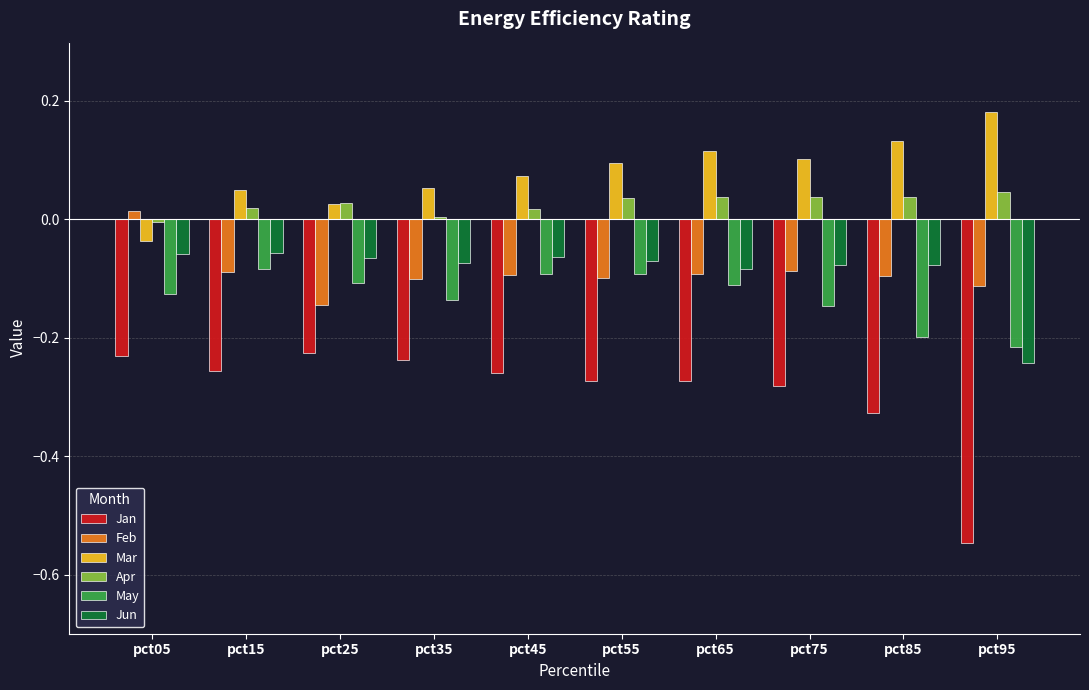

How many series are shown in this chart?

6